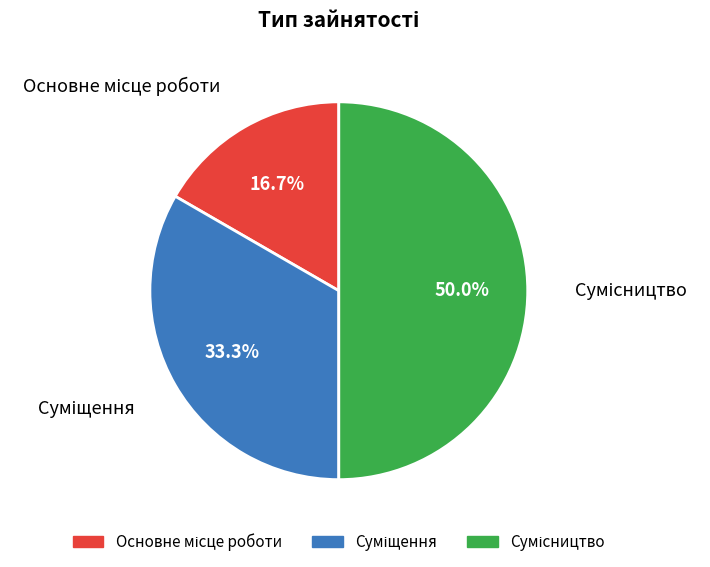

How many slices are in this pie chart?

3